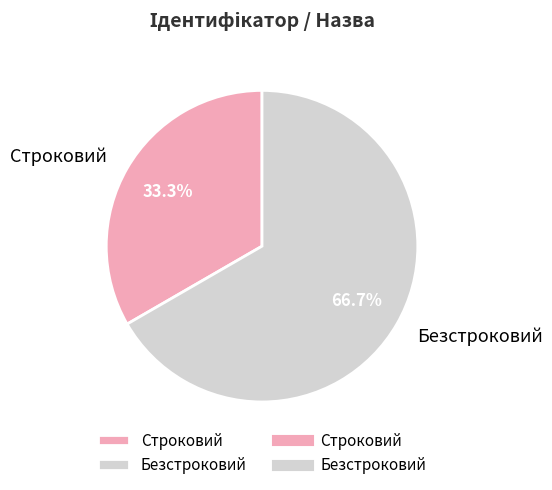

To the nearest percent, what percentage of the pie is Строковий?

33%